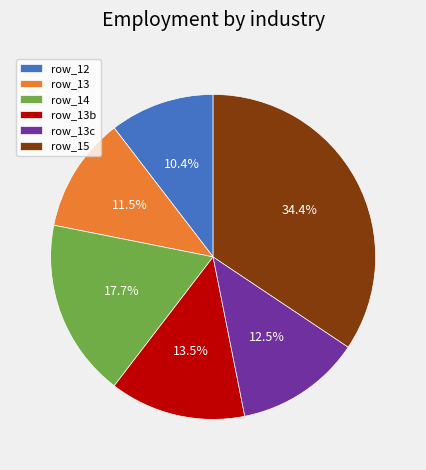

Which category has the smallest portion of the pie?

row_12